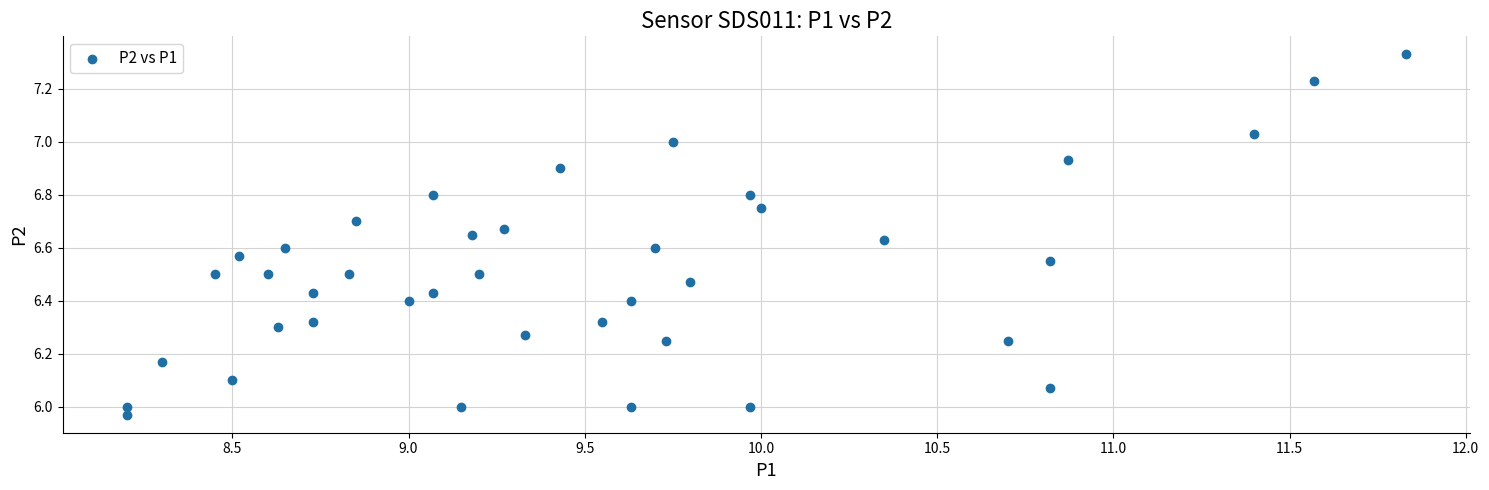

What is the range of X values (max minus min)?

3.6